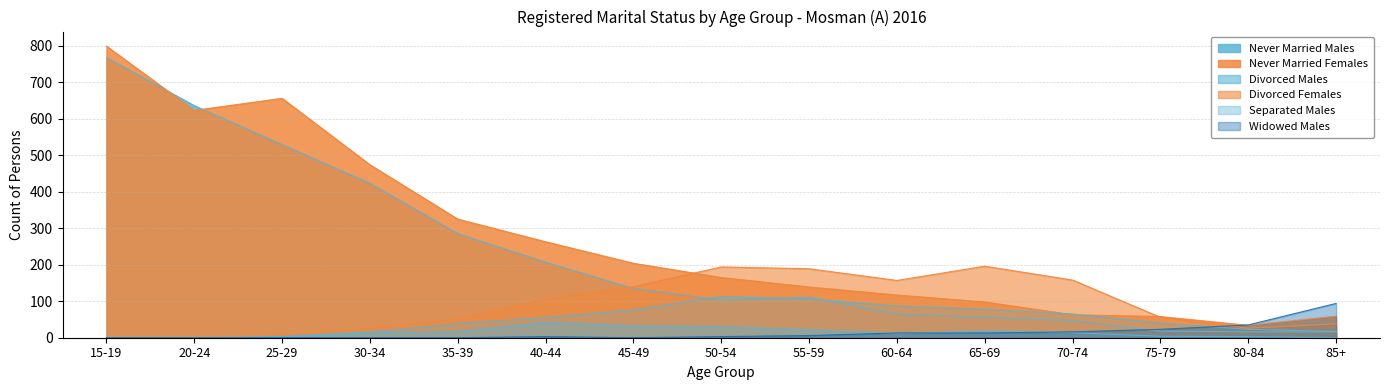

At how many categories does at least one series exceed 2?

15